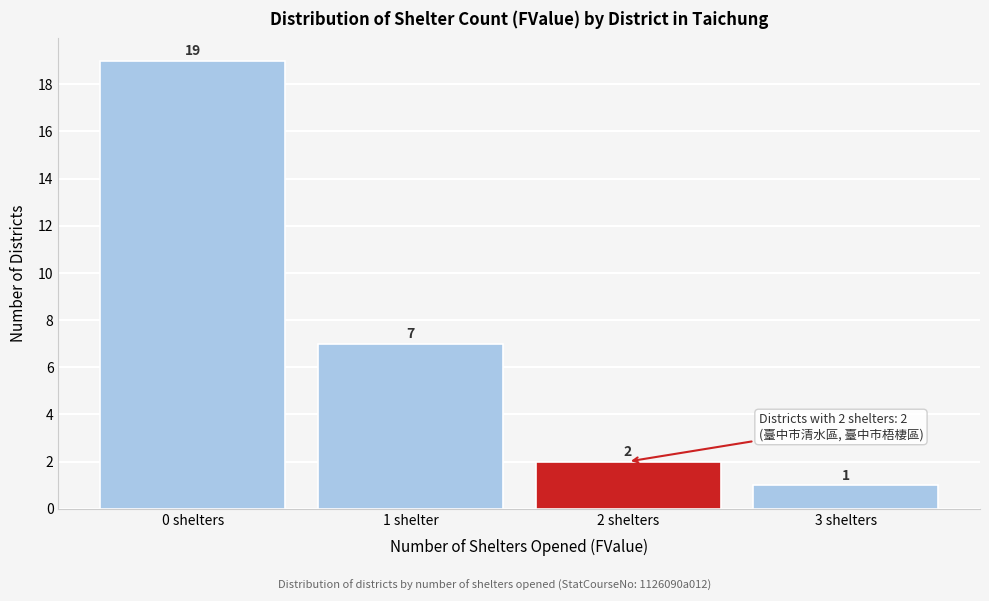

Reading left to right, transcribe all the data shown in this chart.

0 shelters=19	1 shelter=7	2 shelters=2	3 shelters=1